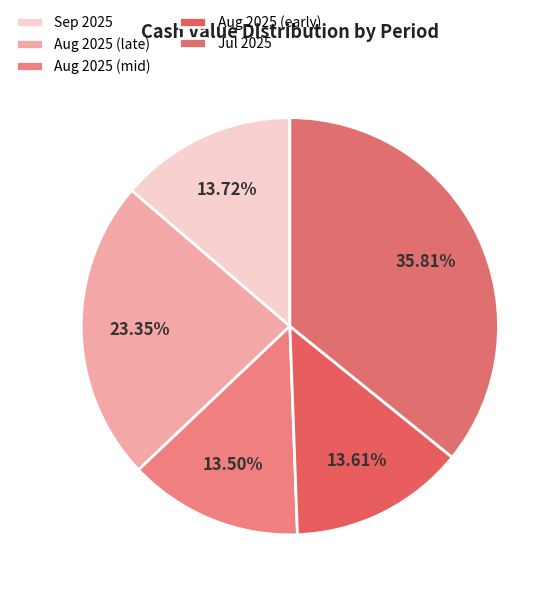

How many segments does this pie chart have?

5